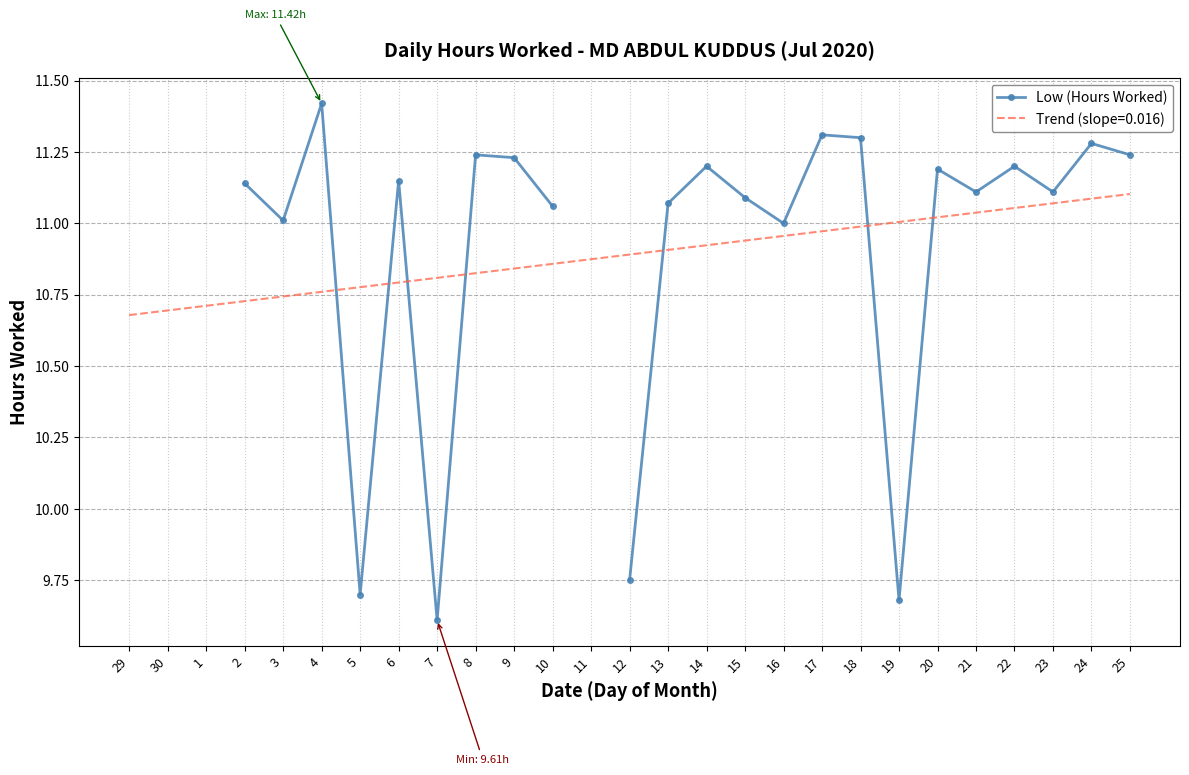

What is the label of the 9th point from the right?

17